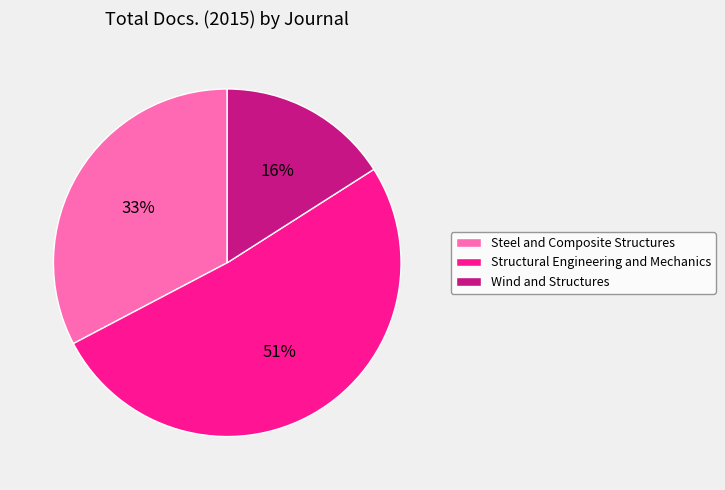

Combined, do Wind and Structures and Structural Engineering and Mechanics account for over 50%?

Yes